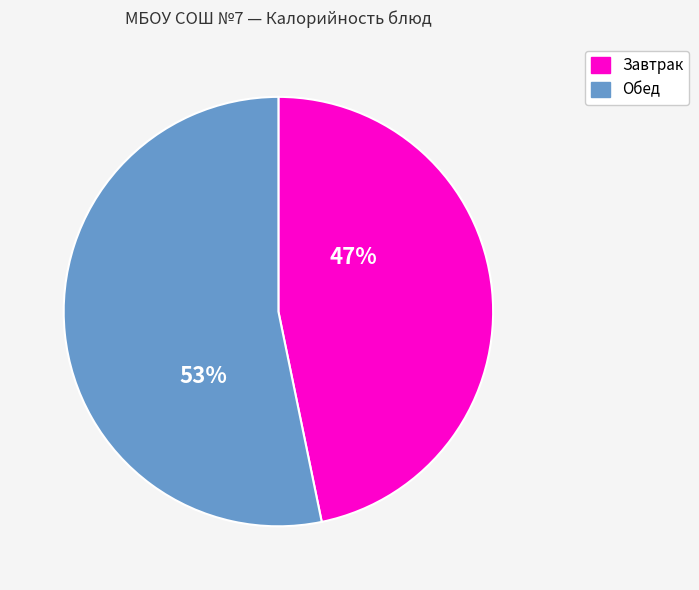

To the nearest percent, what is the average slice percentage?

50%